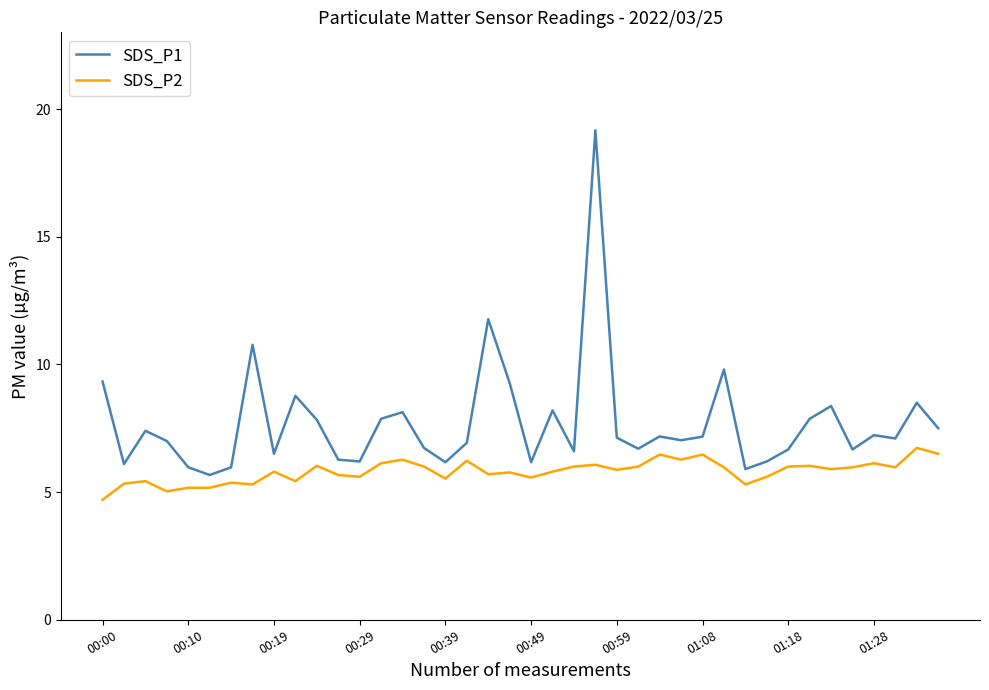

Rank the series by their maximum value, from lowest to highest.

SDS_P2, SDS_P1